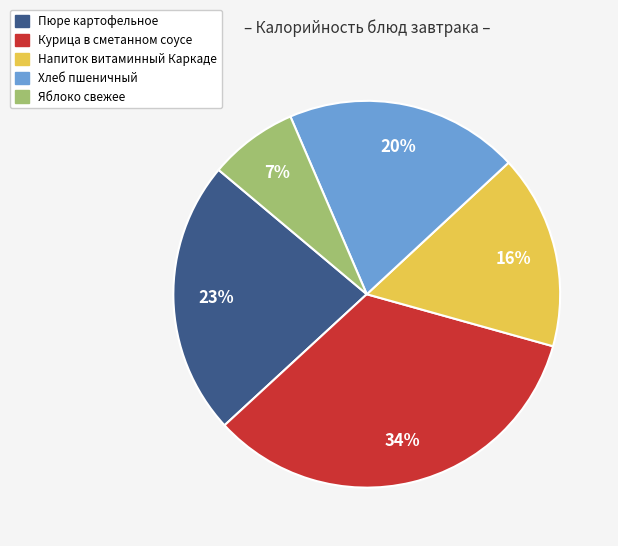

Between Напиток витаминный Каркаде and Хлеб пшеничный, which is larger?

Хлеб пшеничный